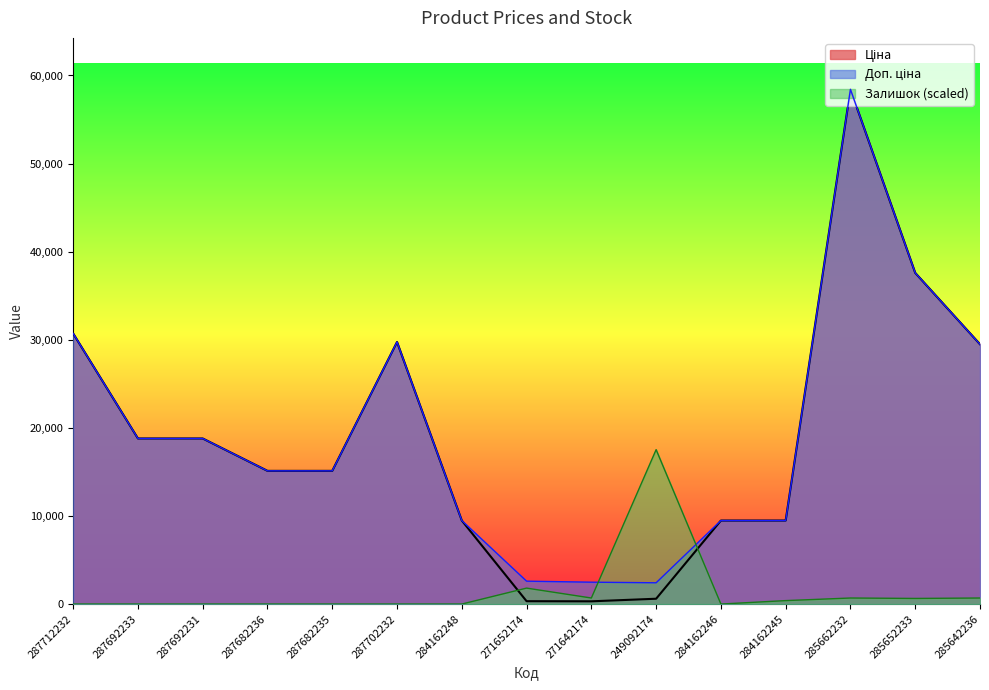

In Доп. ціна, how many points are higher than both neighbors (excluding endpoints)?

2